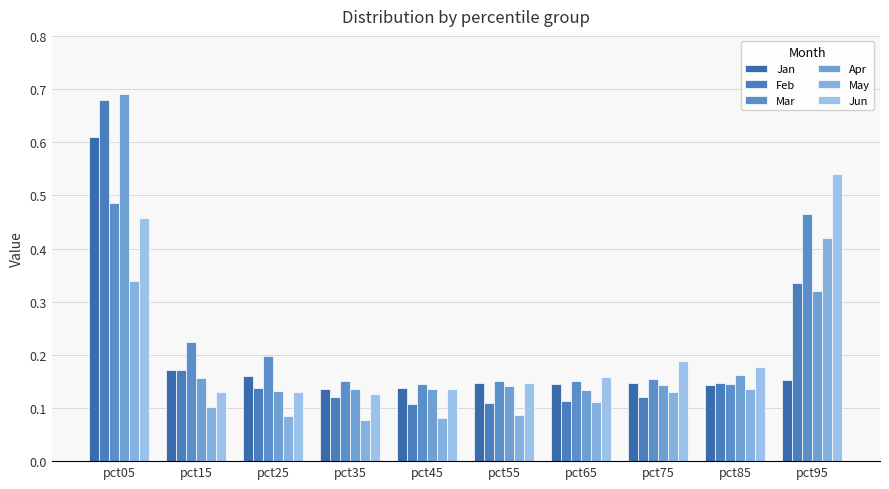

Does the chart contain stacked bars?

No